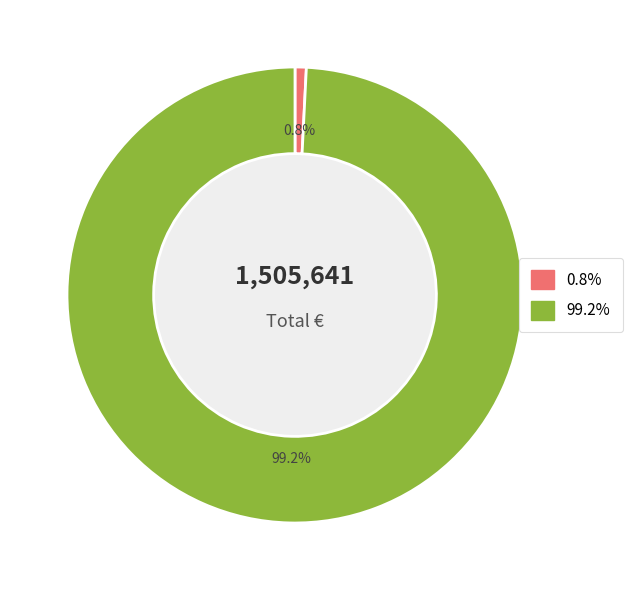

How many segments does this pie chart have?

2